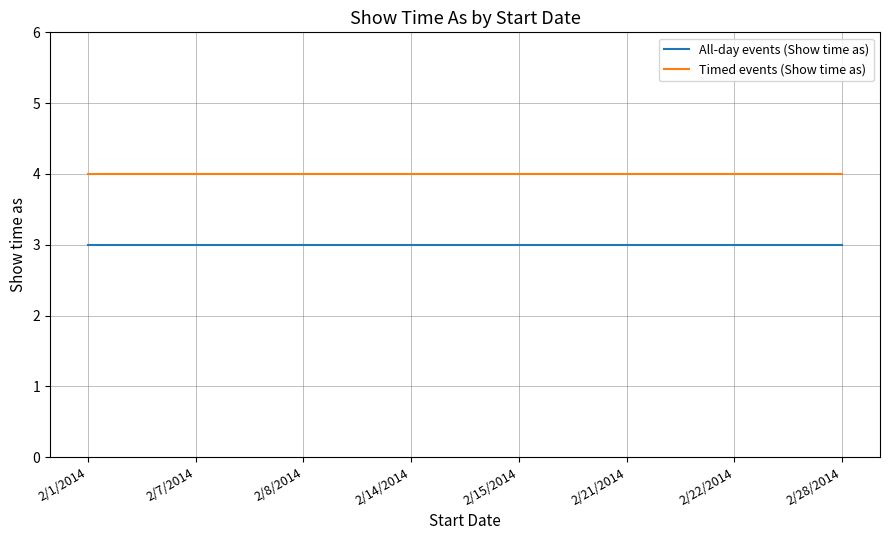

What position from the left is 2/7/2014?

2